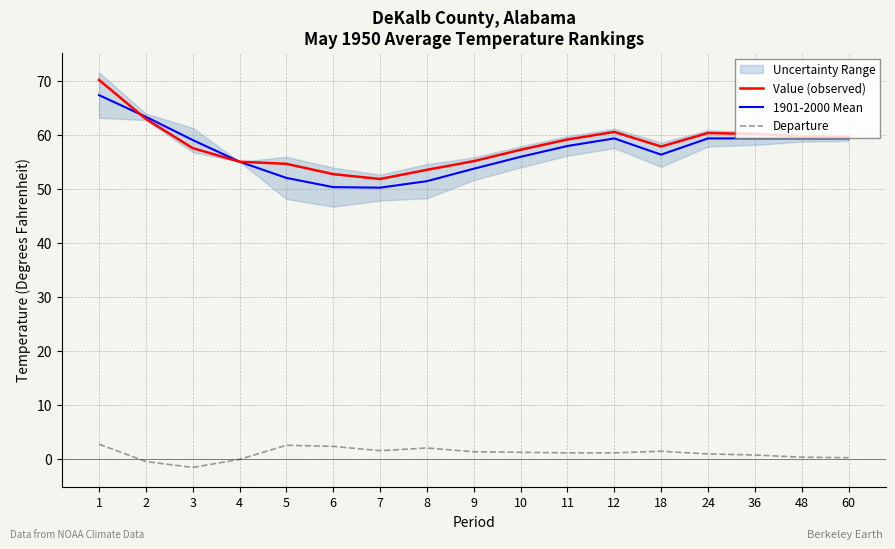

After their last crossing, which series has the higher values: Value (observed) or 1901-2000 Mean?

1901-2000 Mean